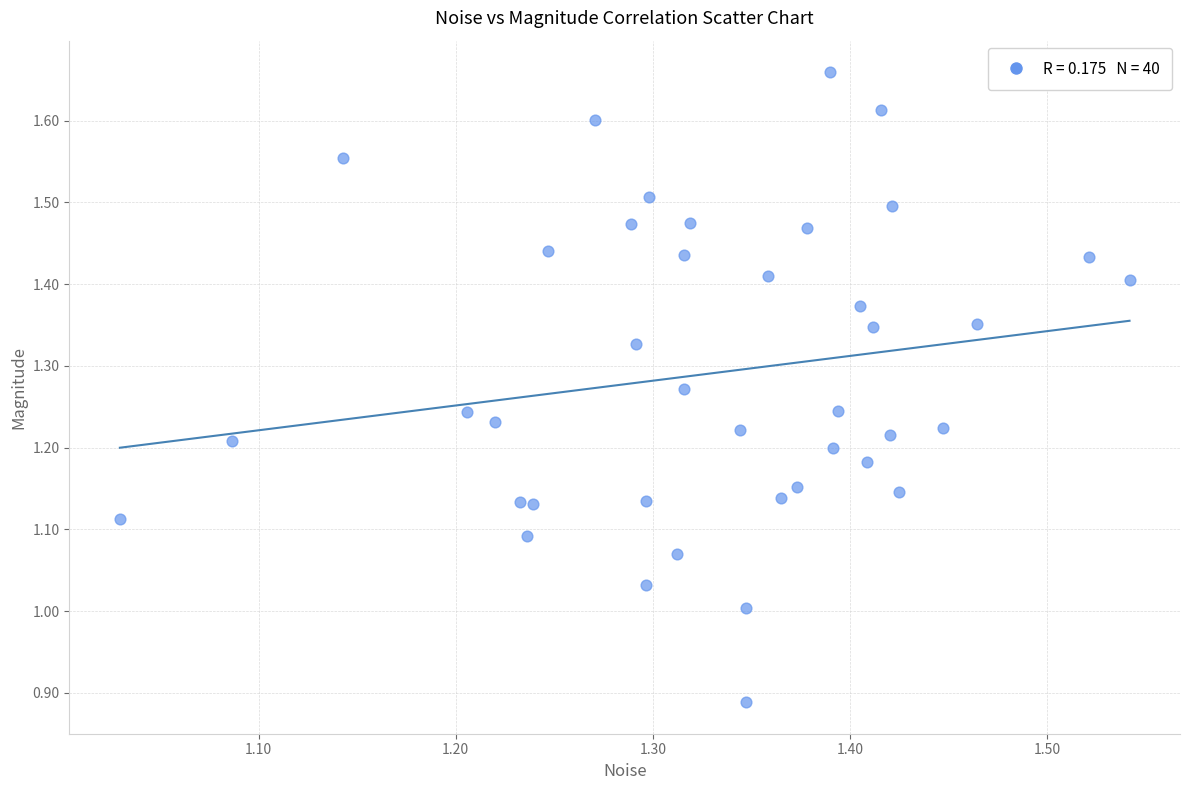

What is the range of Y values (max minus min)?

0.8